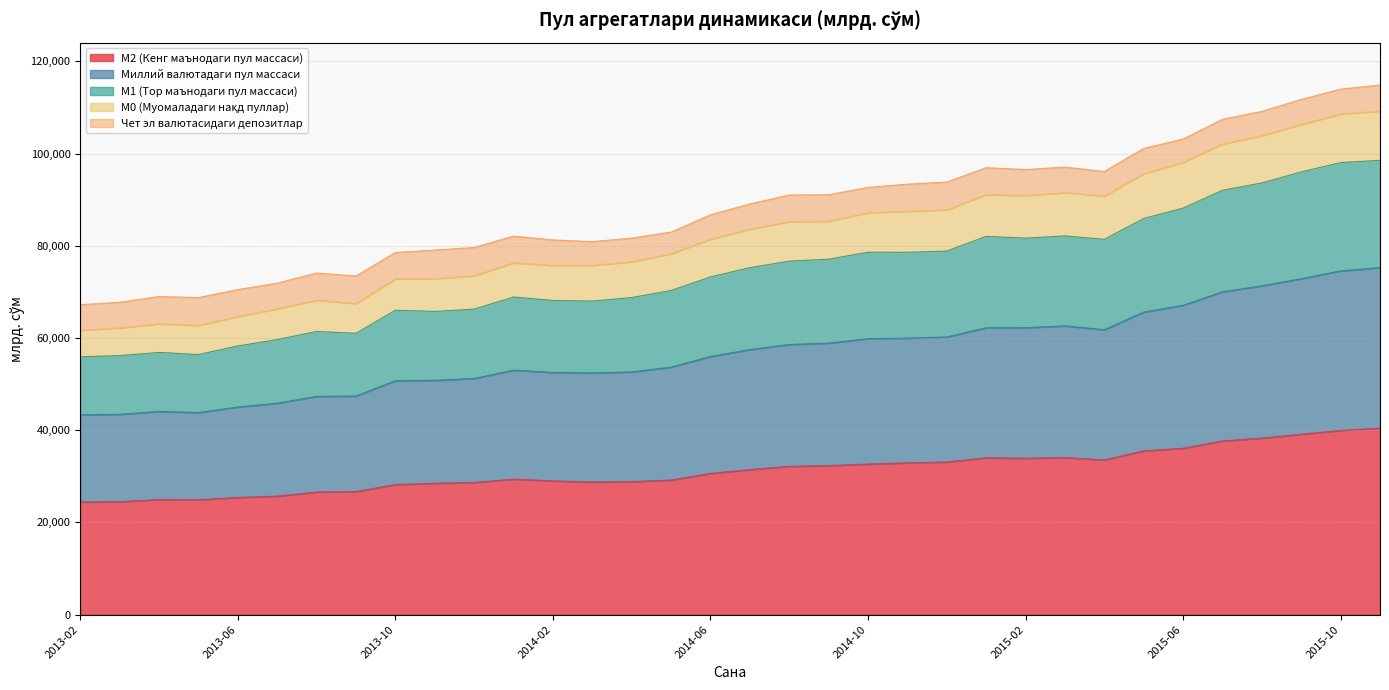

What is the maximum value for М2 (Кенг маънодаги пул массаси)?

40454.7